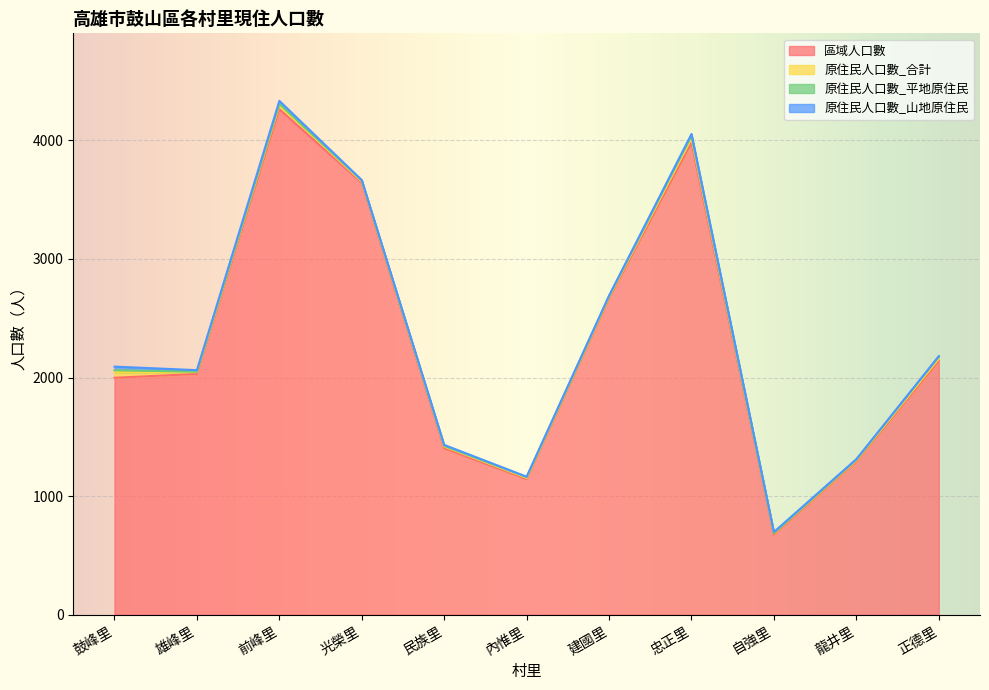

What is the sum of the 原住民人口數_平地原住民 values at 光榮里 and 忠正里?

29